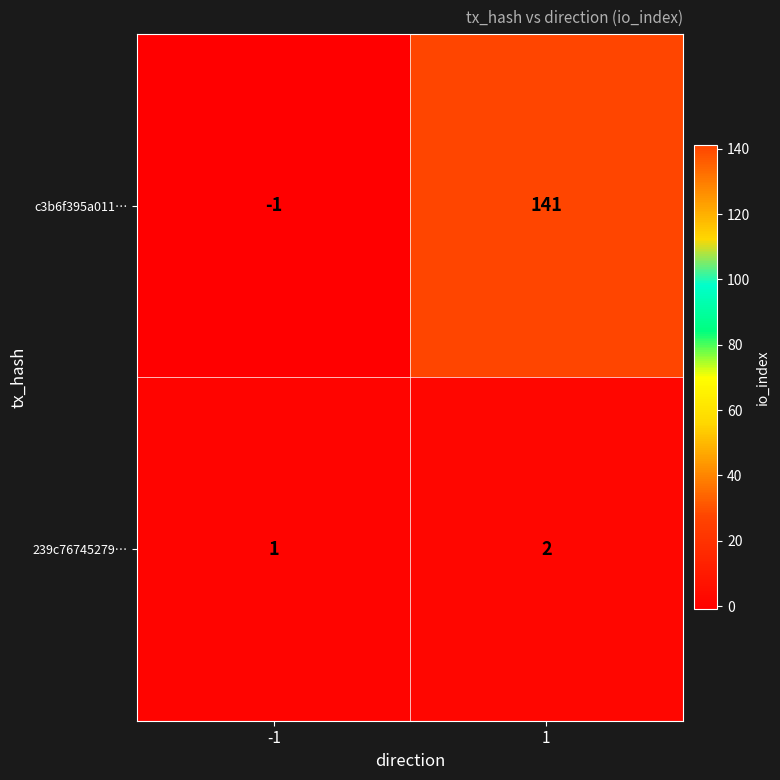

How many data points does each series have?

2